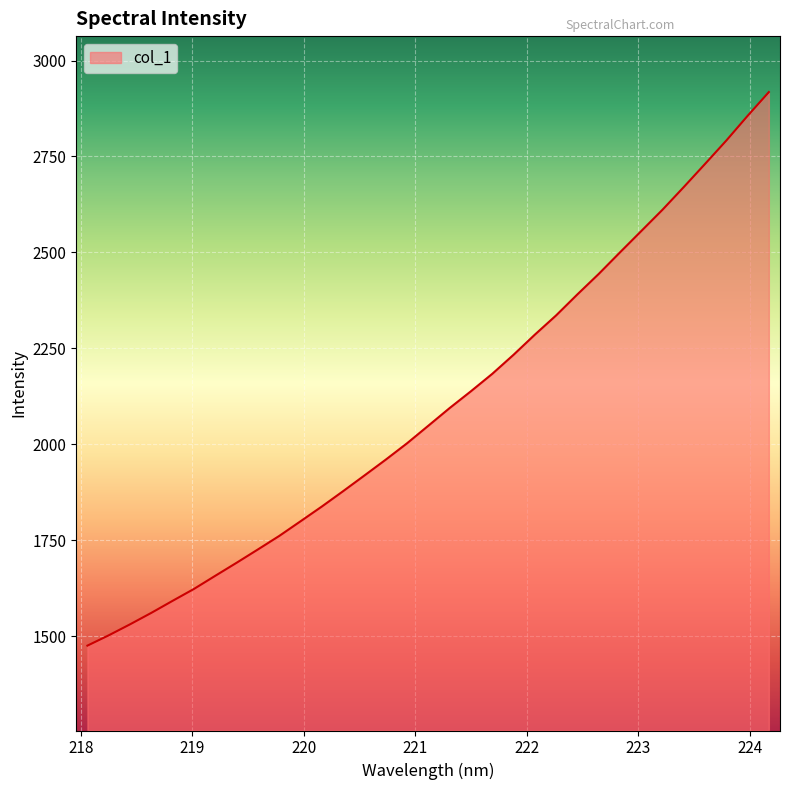

What is the minimum value shown in the chart?

1475.0